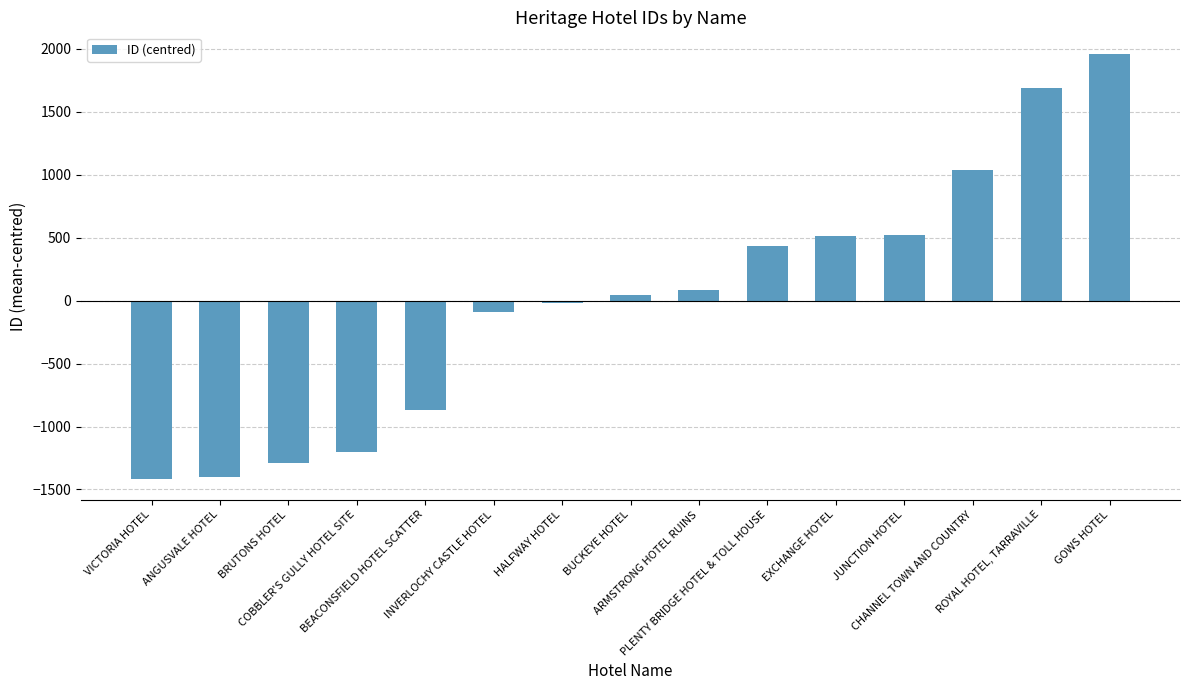

What position from the left is GOWS HOTEL?

15